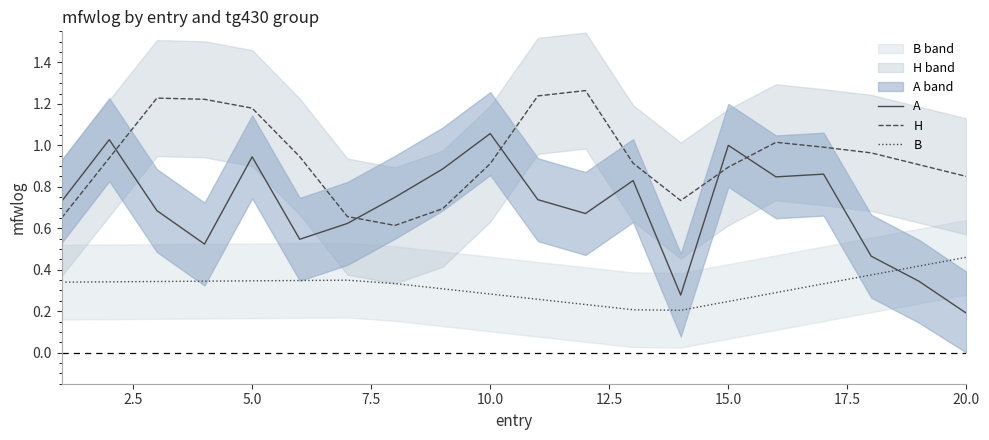

True or false: A and H cross at least once.

True